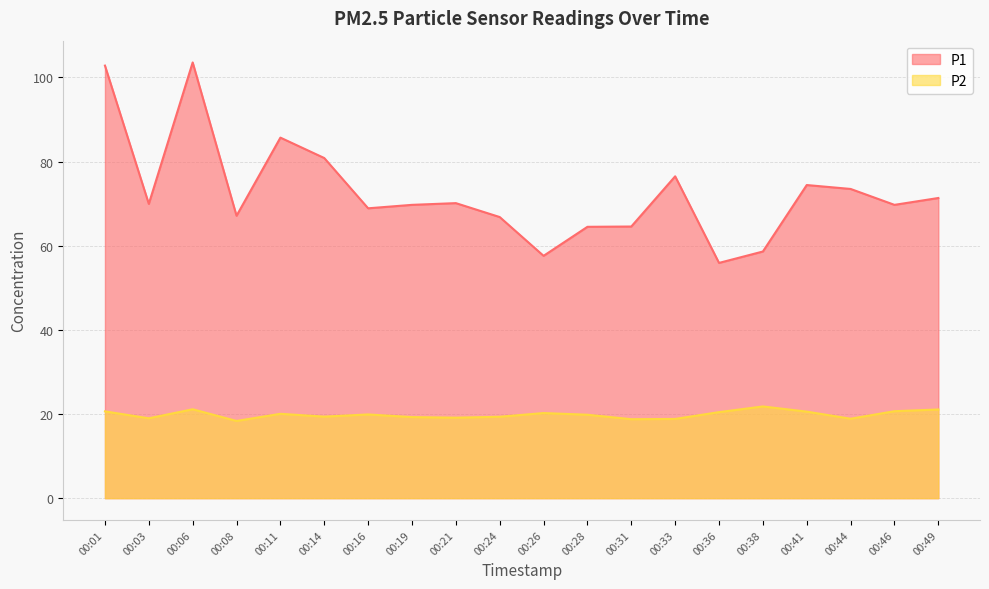

What are all the series names shown in the legend?

P1, P2